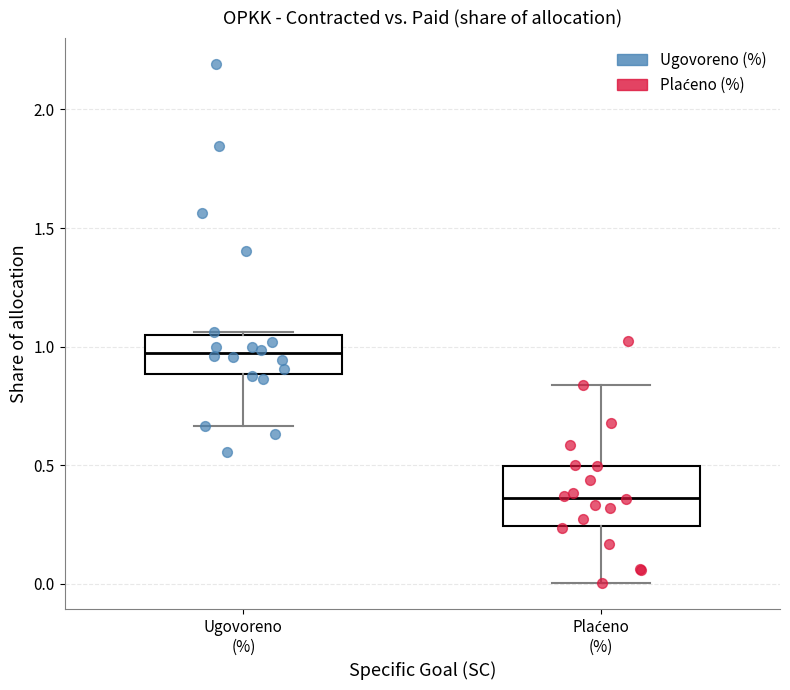

Reading left to right, transcribe this box plot: for each box, give where its median line is, the range the box spans, and where its two whiskers end, as read against the y-axis. The values are not printed on the chart, so give them approximately, as read against the axis.

Ugovoreno (%): median 0.95, box 0.90 to 1.05, whiskers 0.65 to 1.05
Plaćeno (%): median 0.35, box 0.25 to 0.50, whiskers 0.00 to 0.85